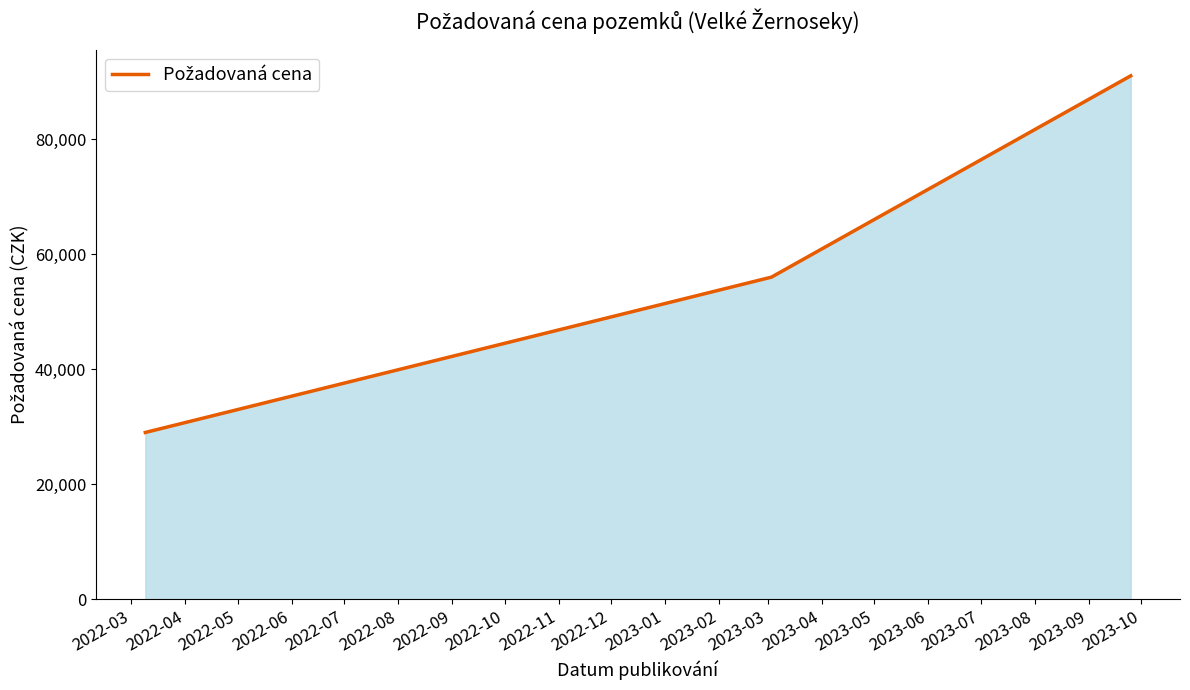

What is the maximum value shown in the chart?

91000